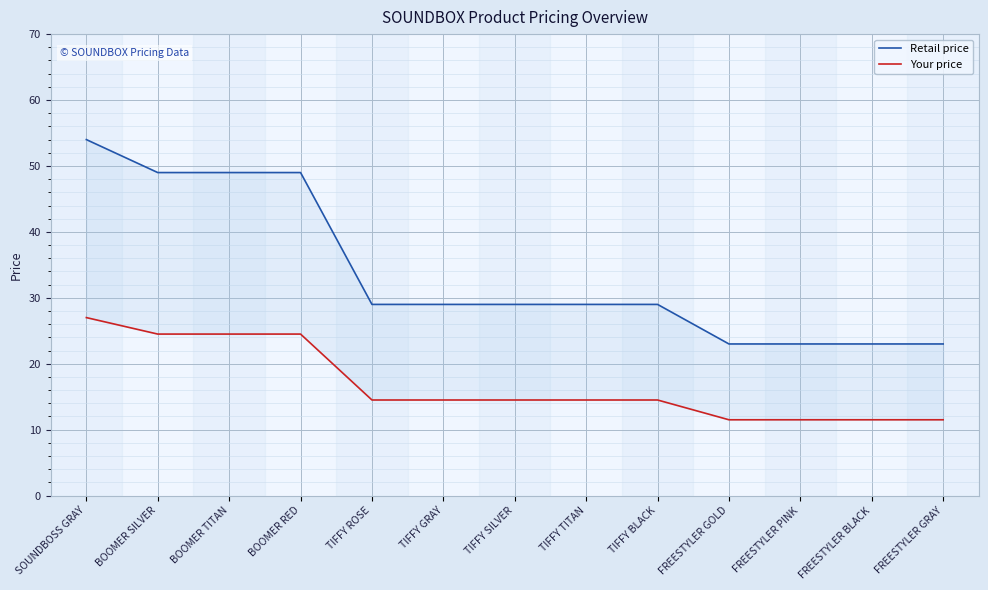

Count the number of categories in the chart.

13